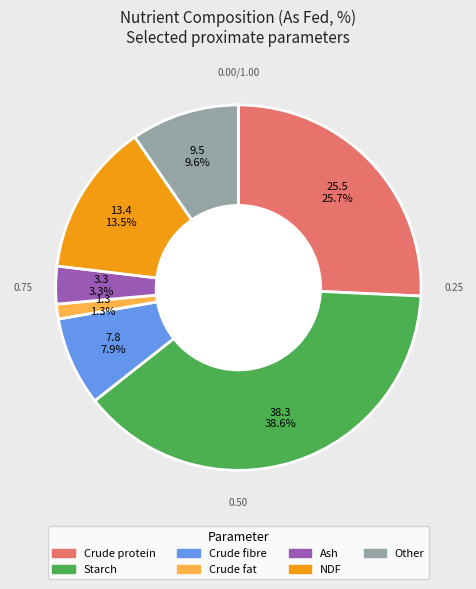

Does Crude protein represent more than half of the total?

No